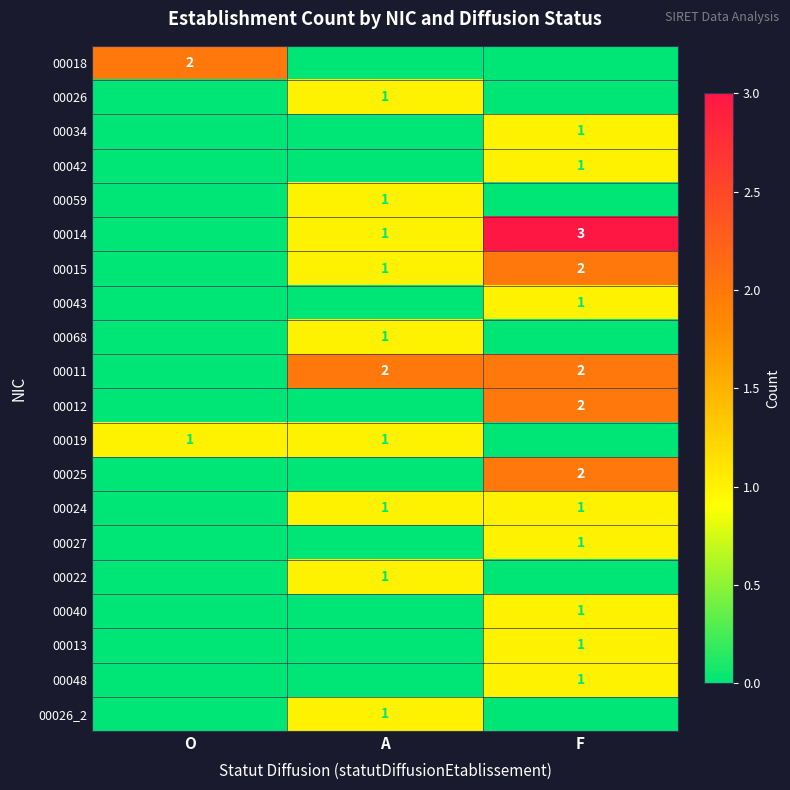

Is it true that 00040 equals 0 at O?

True